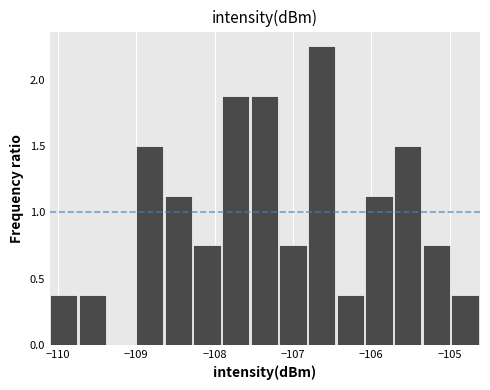

Read against the x-axis, roughly where is the centre of the tallest bar?

-106.6